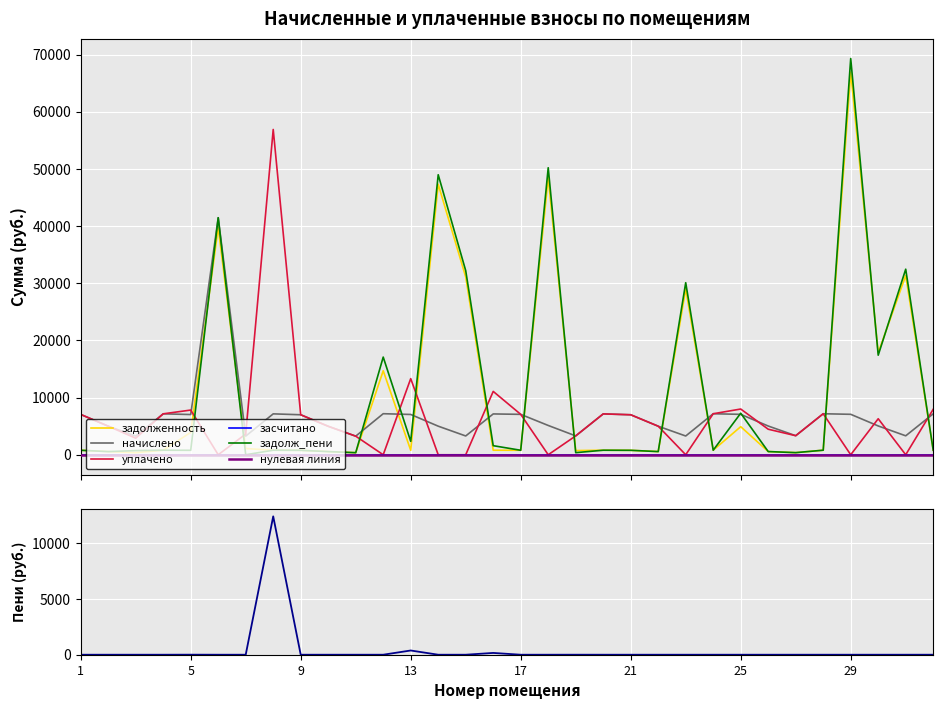

Reading left to right, what are all the values shown in this chart?

задолженность: 1=784.0	2=555.6	3=362.3	4=795.7	5=3910.7	6=39762.1	7=1089.2	8=795.0	9=777.4	10=553.1	11=361.6	12=14692.8	13=783.2	14=47316.1	15=31107.7	16=793.5	17=785.4	18=48500.7	19=732.4	20=794.2	21=777.4	22=554.9	23=29006.2	24=797.1	25=4911.4	26=558.5	27=370.4	28=797.1	29=66953.1	30=17837.6	31=31357.2	32=795.7
начислено: 1=7055.7	2=5000.3	3=3261.1	4=7161.1	5=7036.0	6=41466.2	7=3261.1	8=7154.6	9=6996.4	10=4980.5	11=3254.5	12=7180.9	13=7049.2	14=5000.3	15=3287.4	16=7141.4	17=7069.0	18=5125.5	19=3300.6	20=7148.0	21=6996.4	22=4993.7	23=3280.9	24=7174.4	25=7069.0	26=5026.7	27=3333.5	28=7174.4	29=7075.5	30=5039.8	31=3313.8	32=7161.1
уплачено: 1=7055.7	2=5000.3	3=2898.7	4=7161.1	5=7817.8	6=0.0	7=3629.1	8=56903.5	9=6996.4	10=4980.5	11=3254.5	12=0.0	13=13315.1	14=0.0	15=0.0	16=11083.0	17=7069.0	18=0.0	19=3300.6	20=7148.0	21=6996.4	22=4993.7	23=0.0	24=7174.4	25=8000.6	26=4468.0	27=3333.5	28=7175.1	29=0.0	30=6300.0	31=0.0	32=7956.8
задолж_пени: 1=784.0	2=555.6	3=724.7	4=795.7	5=781.8	6=41466.2	7=0.0	8=795.0	9=777.4	10=553.4	11=361.6	12=17086.4	13=2349.7	14=48982.8	15=32203.5	16=1587.0	17=785.4	18=50209.2	19=366.7	20=794.2	21=777.4	22=554.9	23=30099.8	24=797.1	25=7267.7	26=558.5	27=370.4	28=796.5	29=69311.6	30=17417.5	31=32461.8	32=795.7
уплачено_пени: 1=0.0	2=0.0	3=0.0	4=0.0	5=3.9	6=0.0	7=0.0	8=12387.2	9=0.0	10=0.0	11=0.0	12=0.0	13=378.5	14=0.0	15=0.0	16=160.4	17=0.0	18=0.0	19=0.8	20=0.0	21=0.0	22=0.0	23=0.0	24=0.0	25=0.0	26=0.0	27=0.0	28=0.0	29=0.0	30=0.0	31=0.0	32=0.3